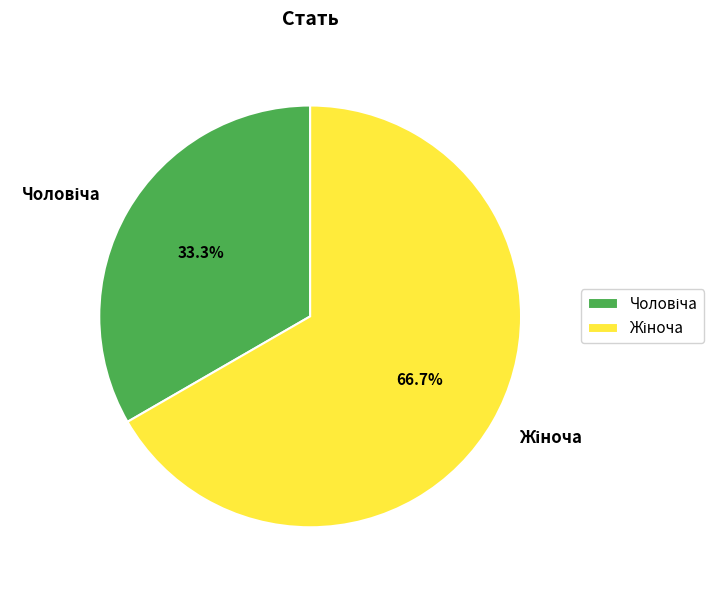

Does any single category account for the majority?

Yes